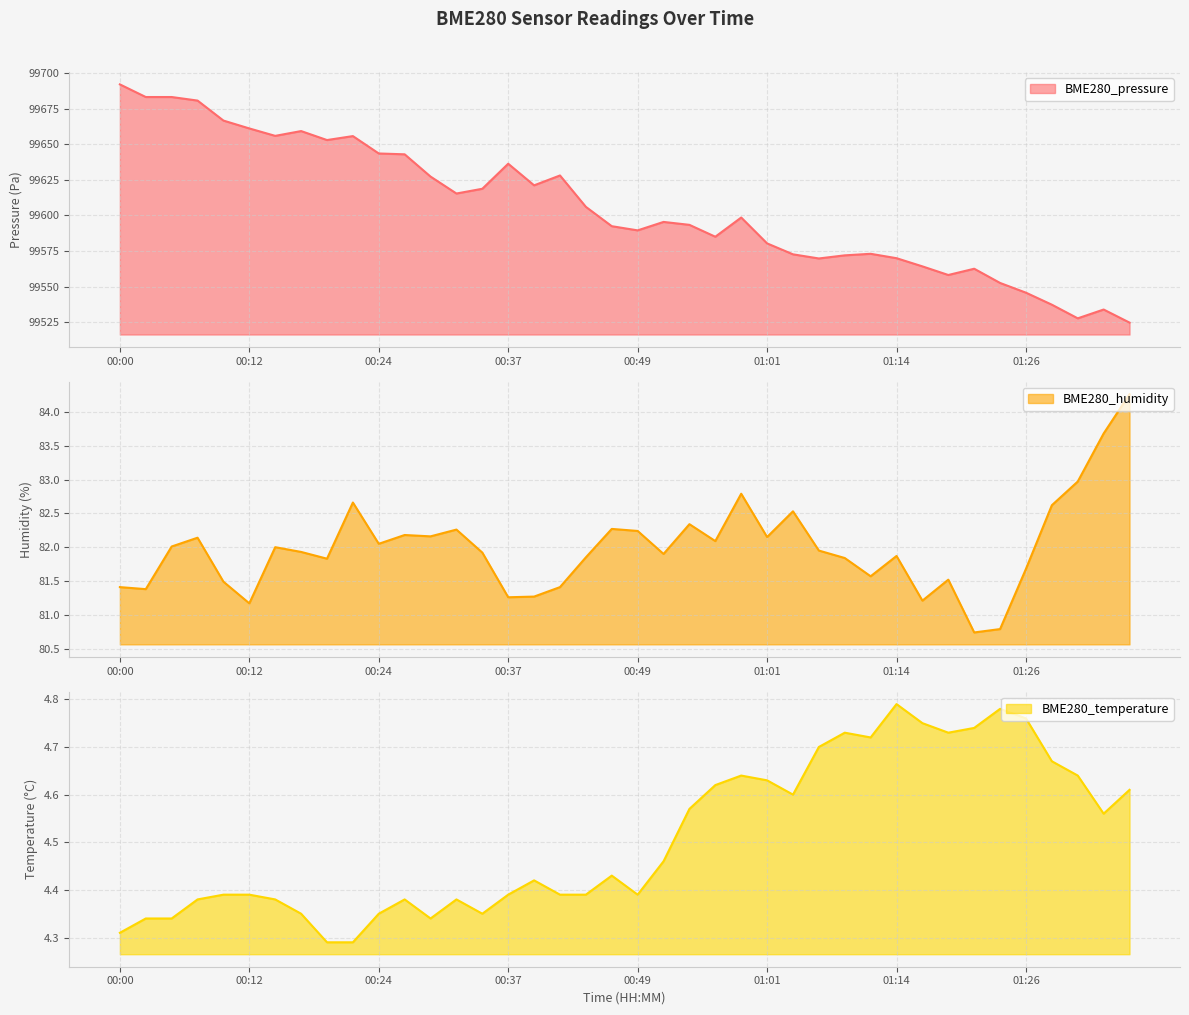

What is the label of the 2nd point from the right?

01:33